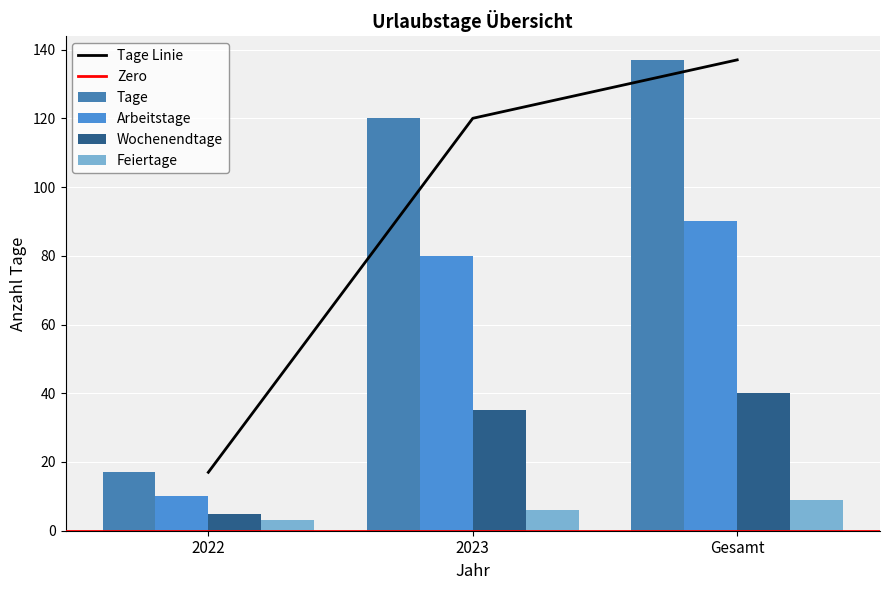

What is the difference between the maximum and second lowest values in the Feiertage series?

3